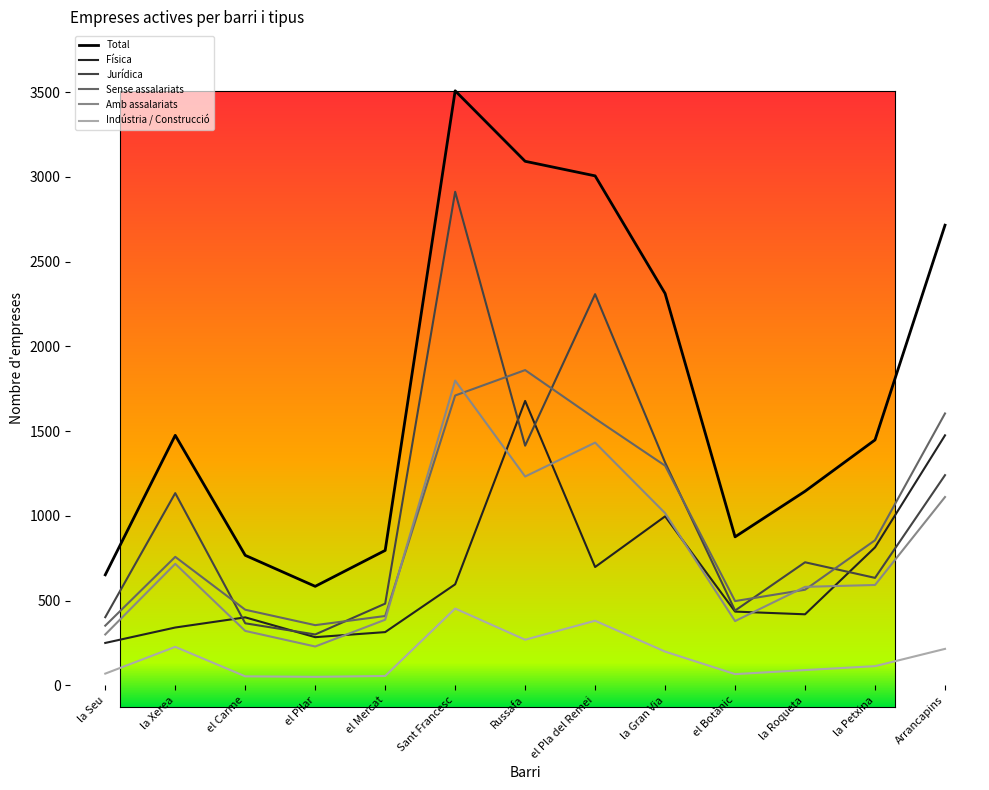

At which label does Indústria / Construcció first exceed 113?

la Xerea